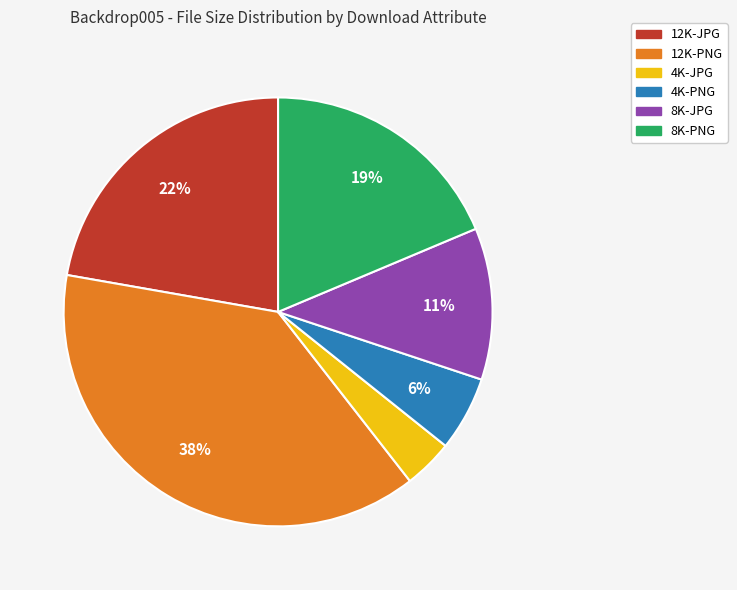

The 8K-PNG slice represents 7% of the pie. True or false?

False